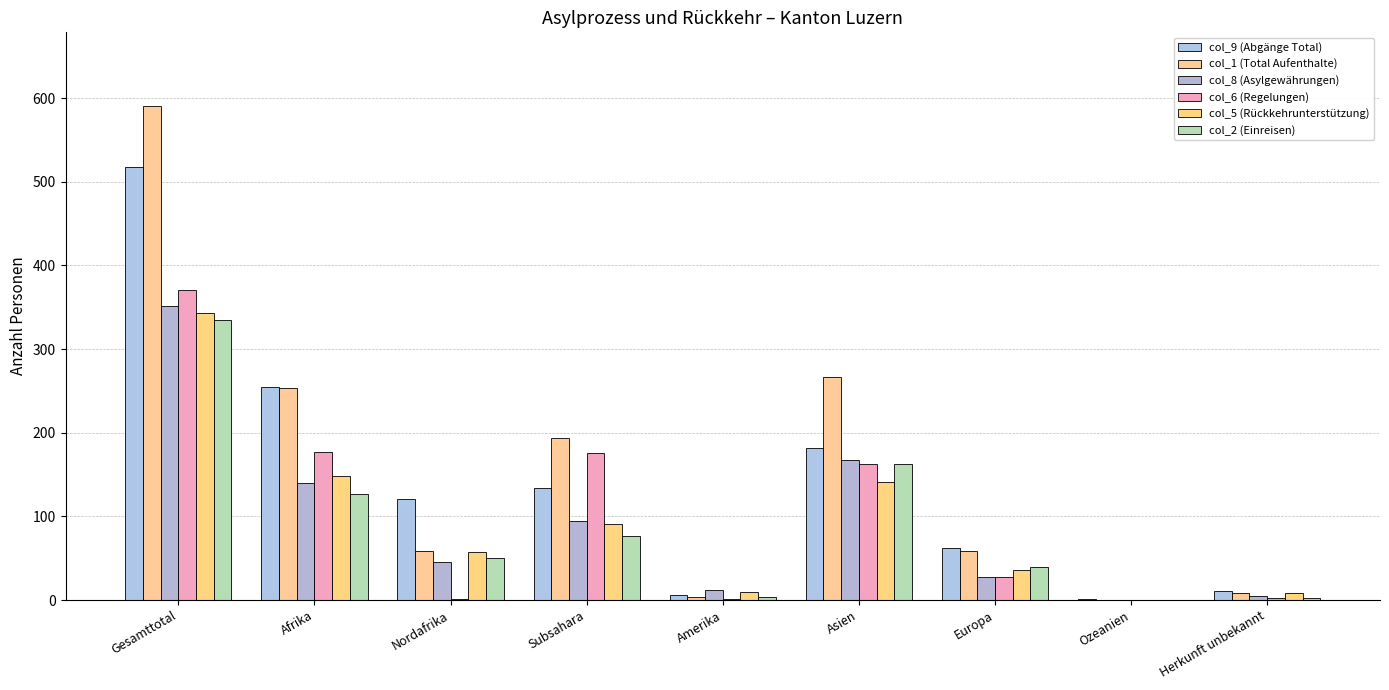

What is the spread (max minus min) of values at Herkunft unbekannt?

8